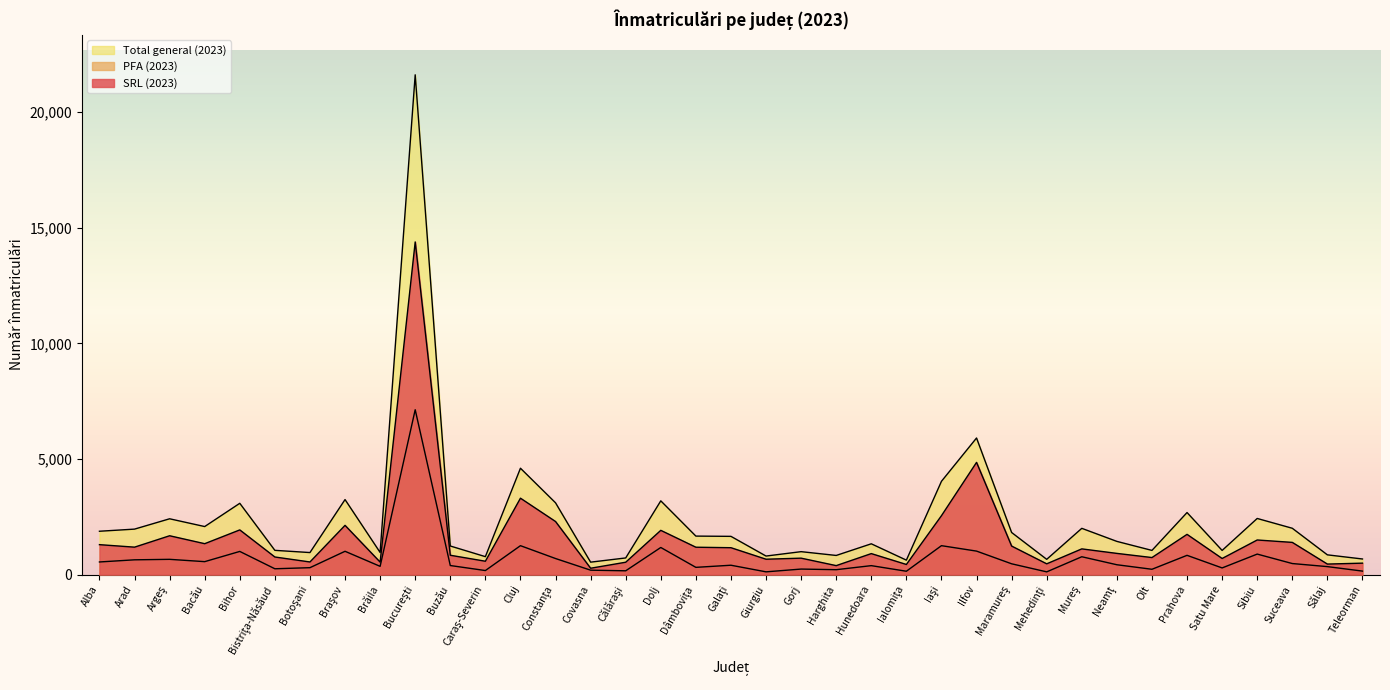

True or false: SRL (2023) and PFA (2023) cross at least once.

False